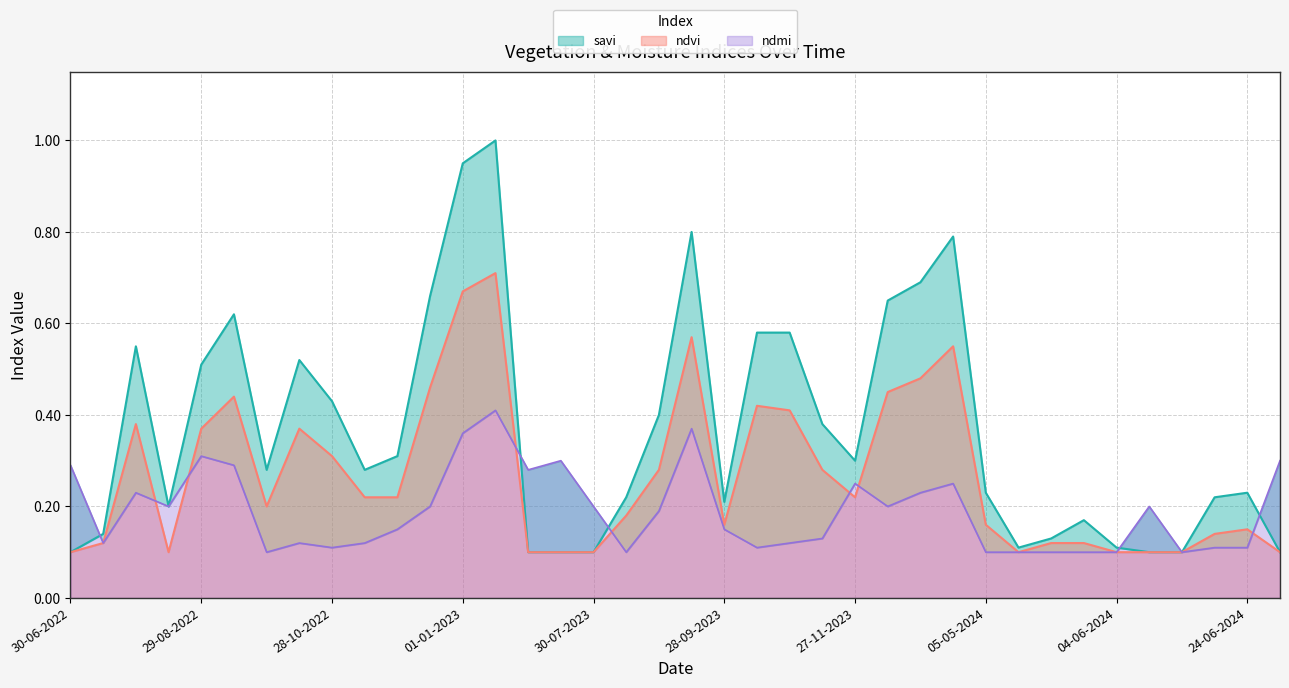

At how many categories does at least one series exceed 0?

38